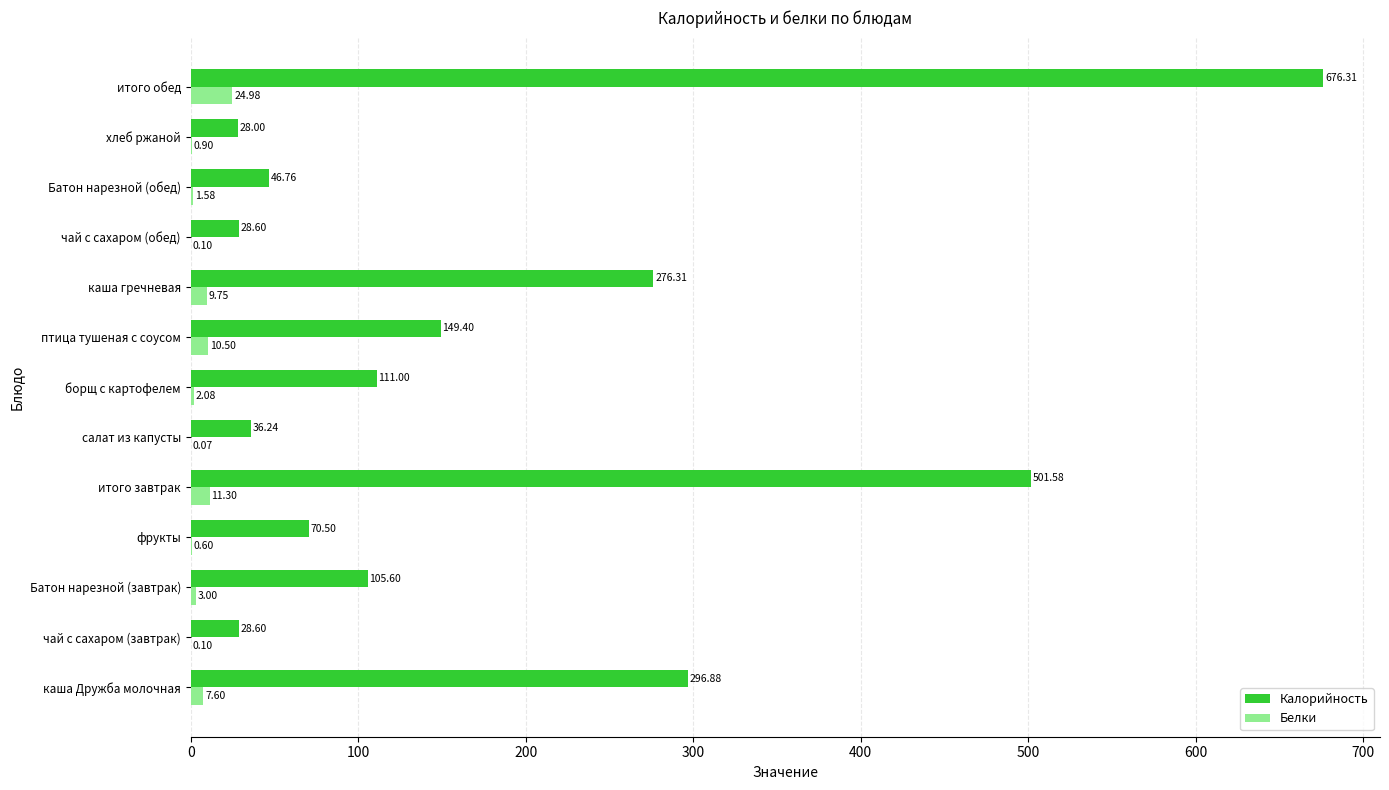

What is the total value across all series at чай с сахаром (обед)?

28.7